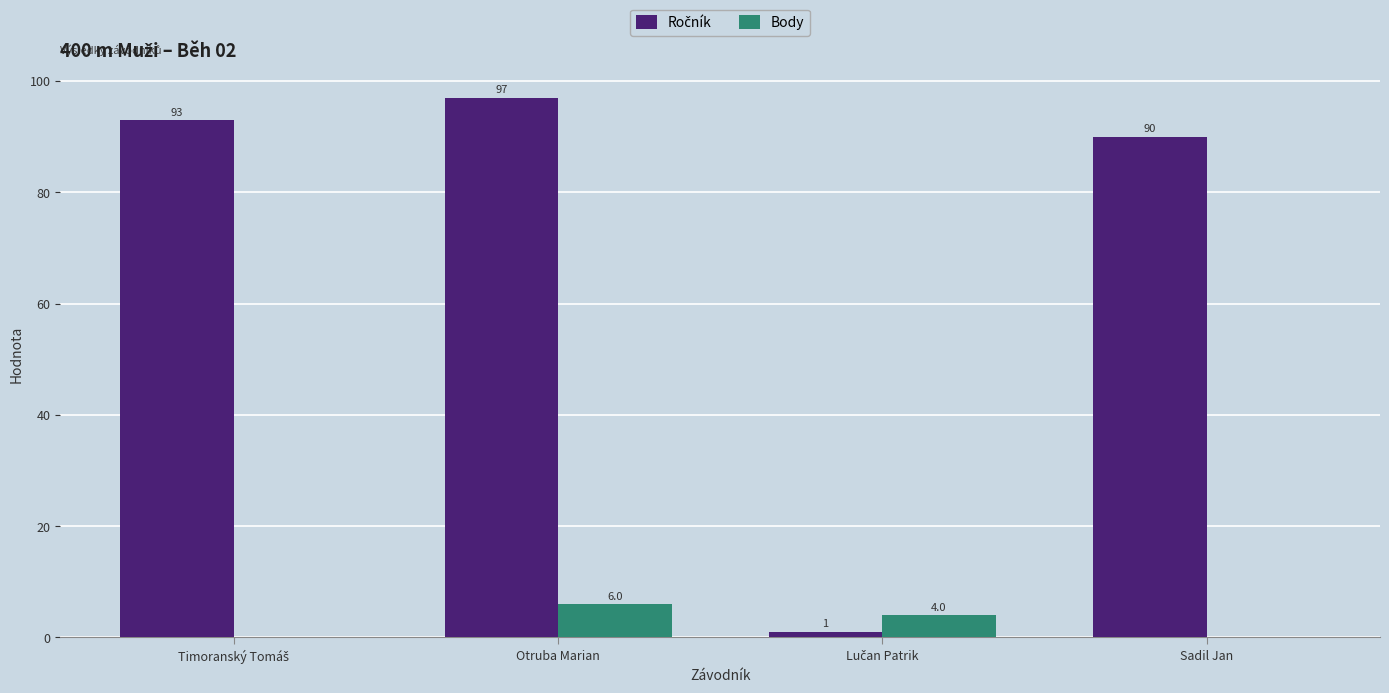

What is the sum of all Body values?

10